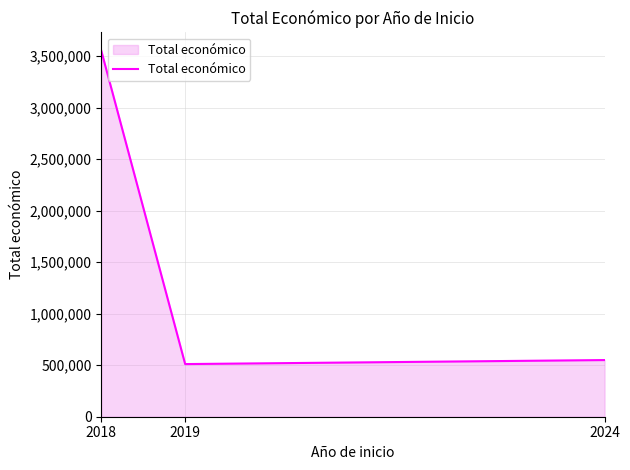

List the labels in order of value, largest first.

2018, 2024, 2019